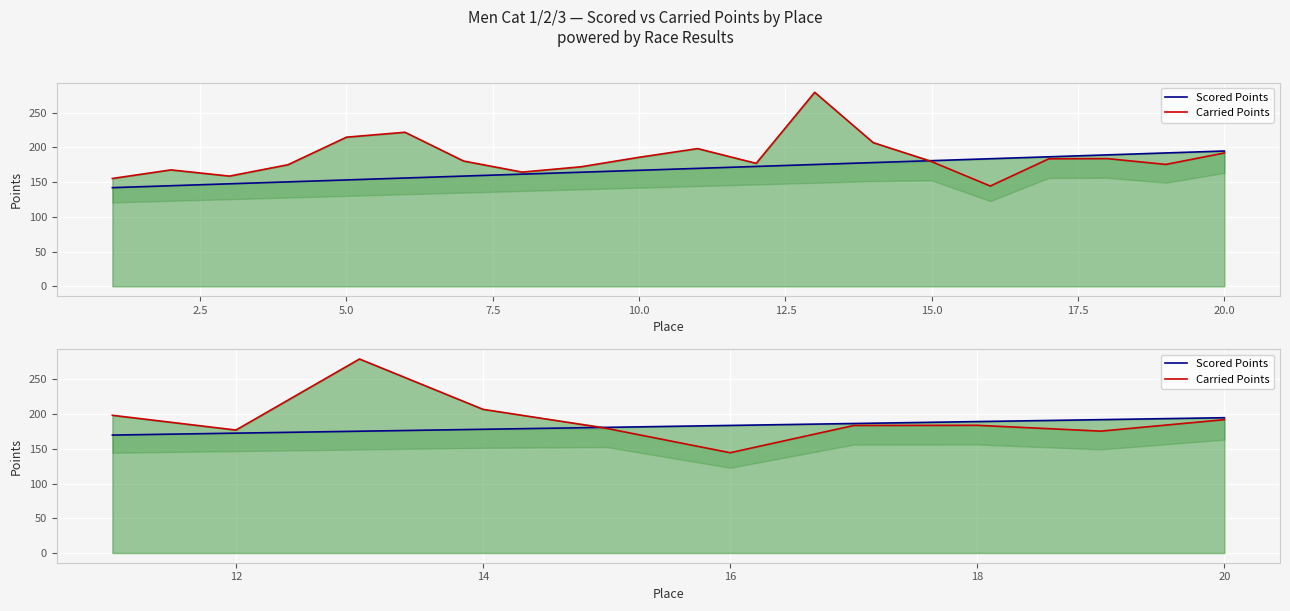

What is the greatest value displayed?

279.5